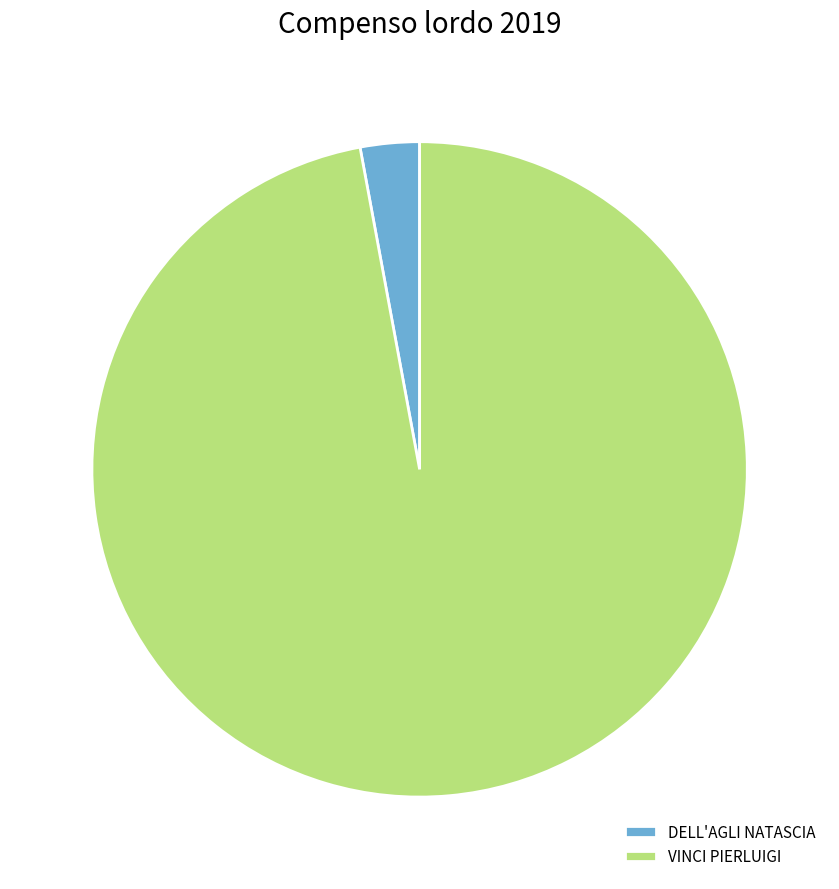

Rank the categories by value from lowest to highest.

DELL'AGLI NATASCIA, VINCI PIERLUIGI